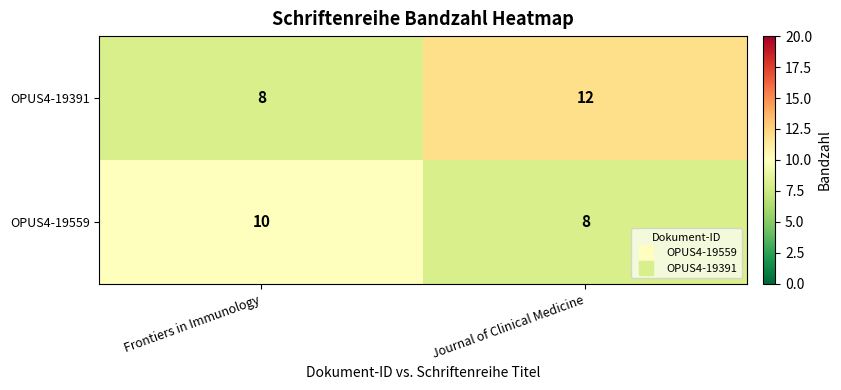

True or false: OPUS4-19559 has a value of 8 at Journal of Clinical Medicine.

True